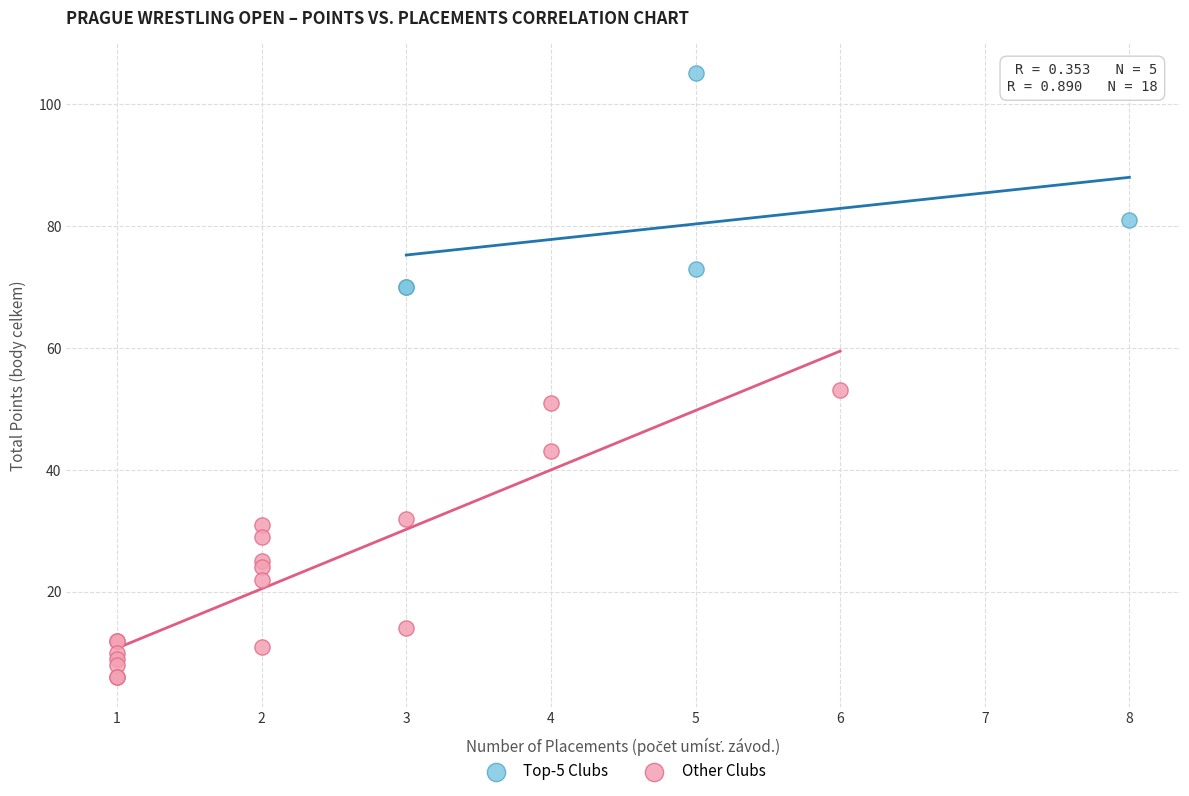

What are all the series names shown in the legend?

Top-5 Clubs, Other Clubs